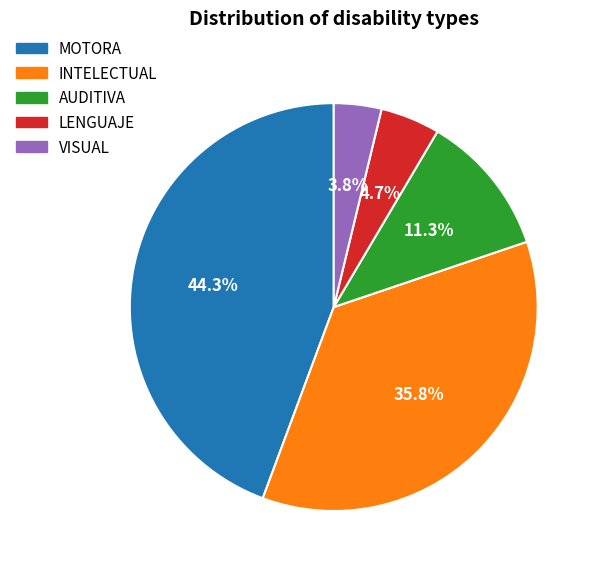

What is the ratio of the value at VISUAL to the value at AUDITIVA?

0.3